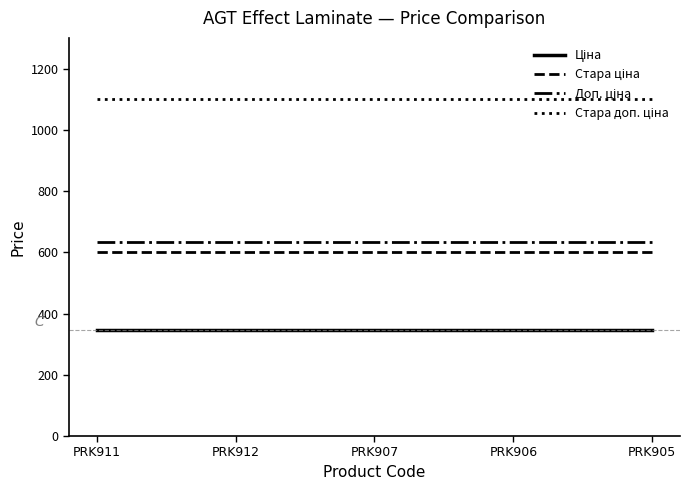

What is the difference between the highest and lowest values at PRK906?

754.4